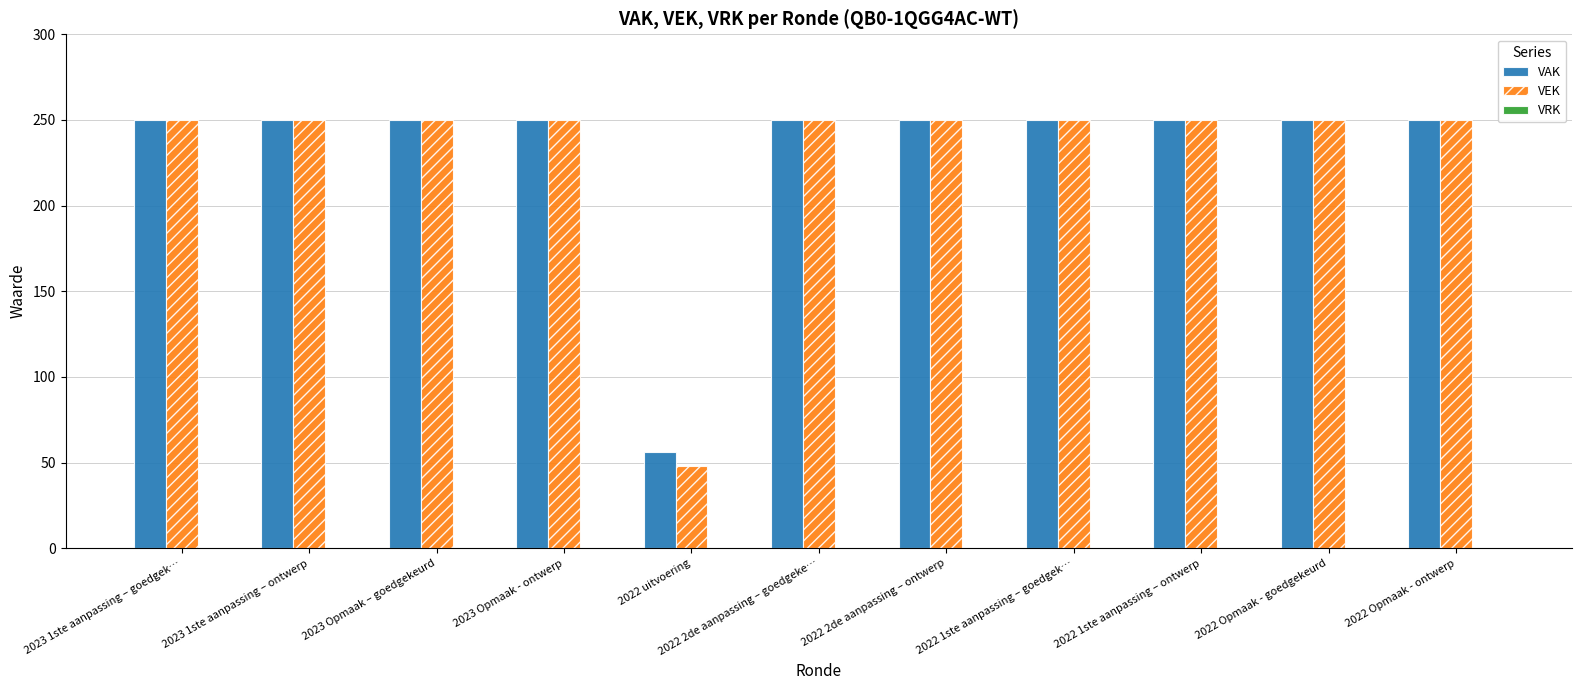

How many bars are there in total?

22